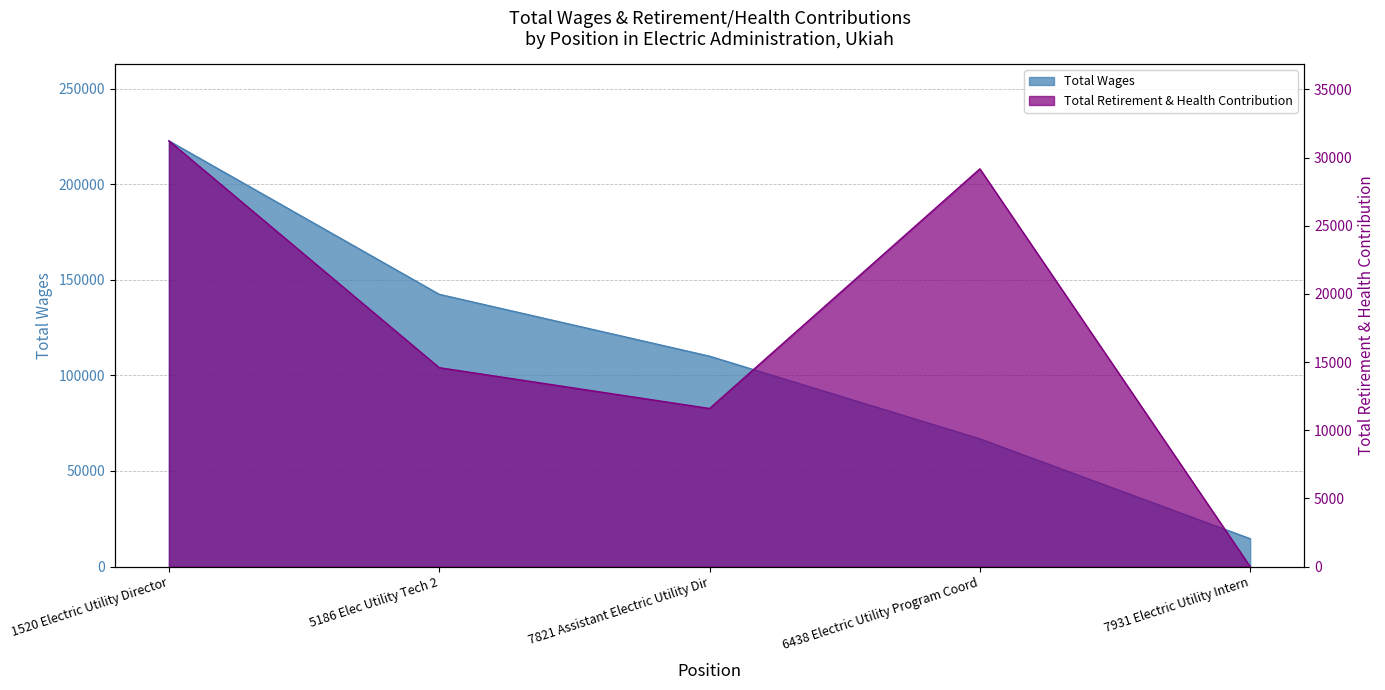

How many lines are shown in the chart?

2